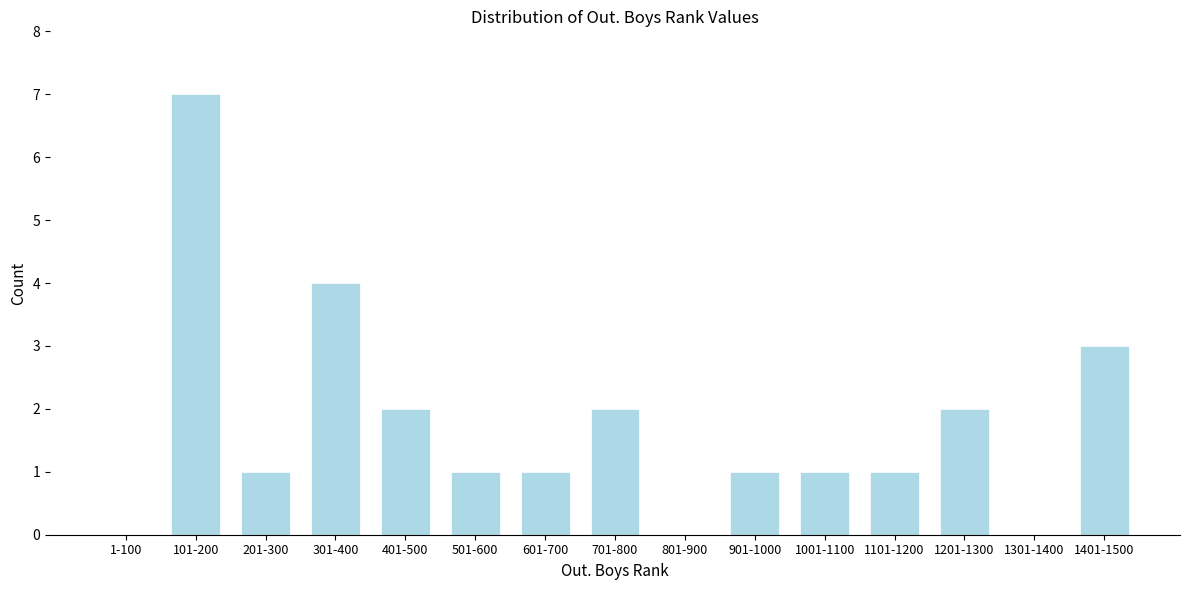

Reading left to right, extract all data points from this chart.

1-100=0	101-200=7	201-300=1	301-400=4	401-500=2	501-600=1	601-700=1	701-800=2	801-900=0	901-1000=1	1001-1100=1	1101-1200=1	1201-1300=2	1301-1400=0	1401-1500=3